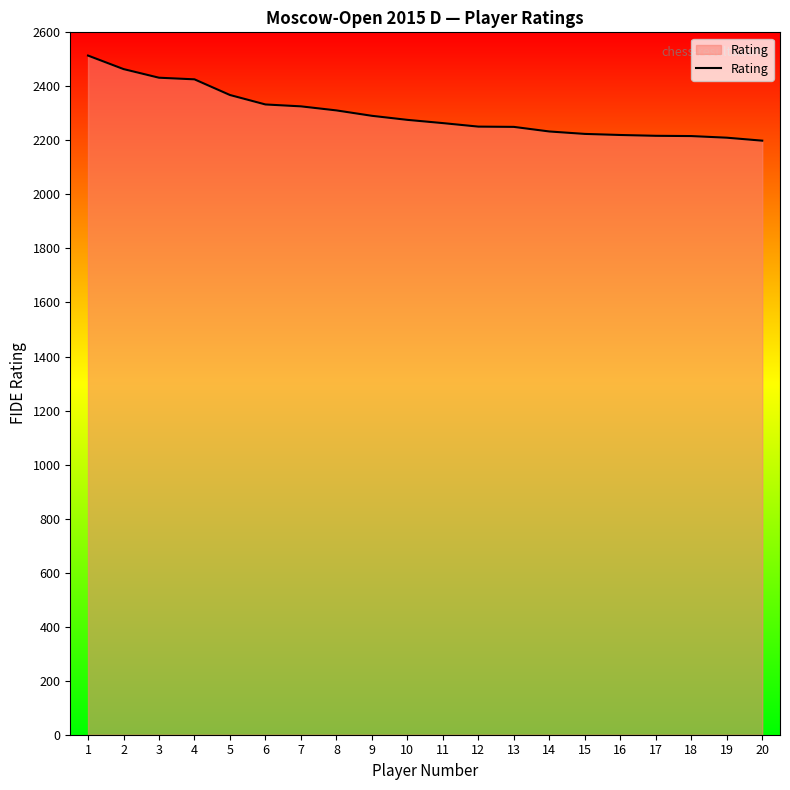

What is the difference between the maximum and minimum values?

315